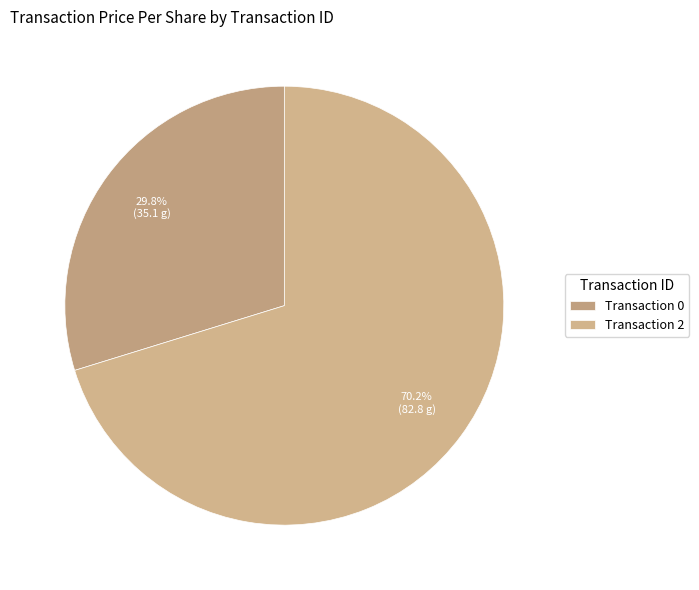

What is the majority slice?

Transaction 2